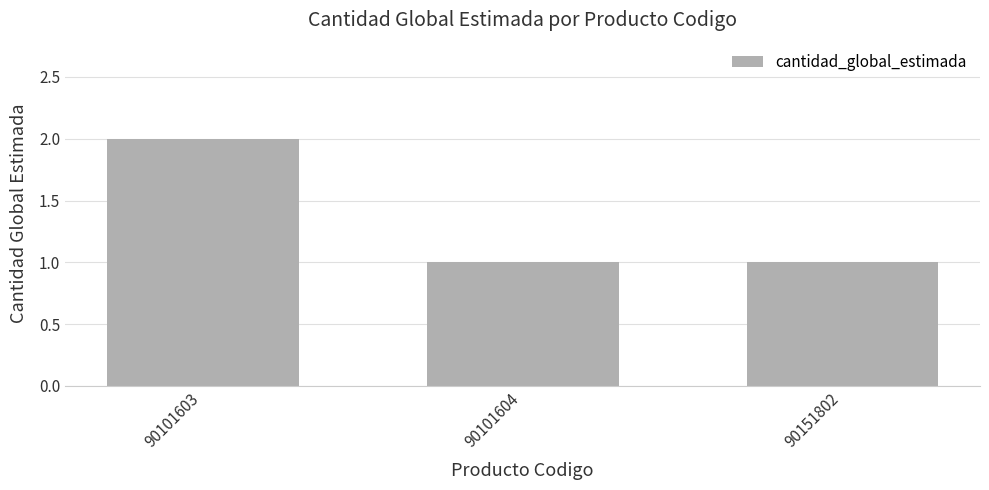

Reading left to right, extract all data points from this chart.

2	1	1